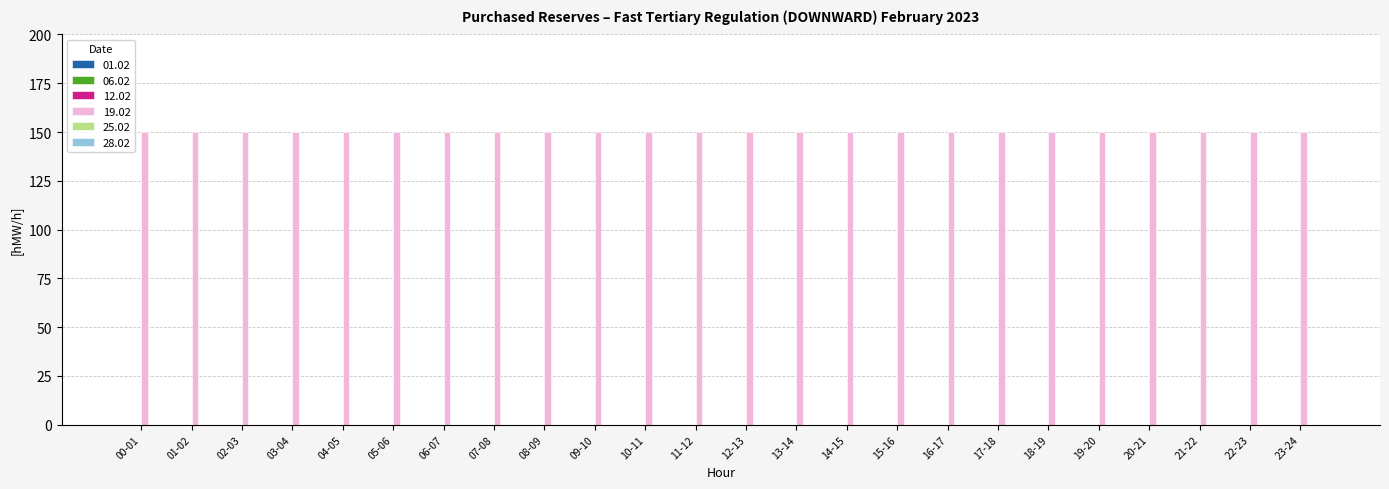

Which category has the lowest value across all series?

00-01